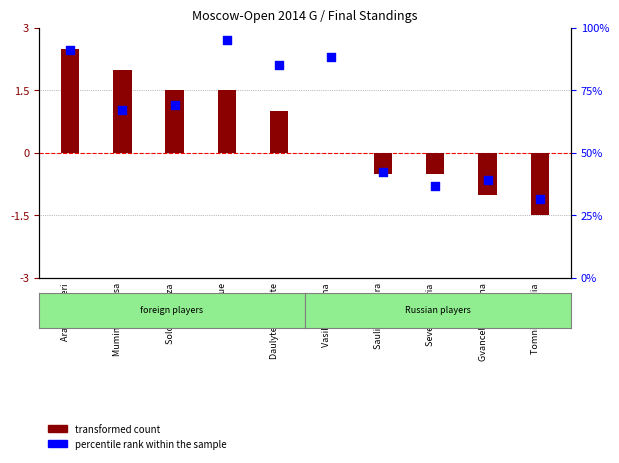

Which series reaches the maximum Y coordinate?

percentile rank within the sample